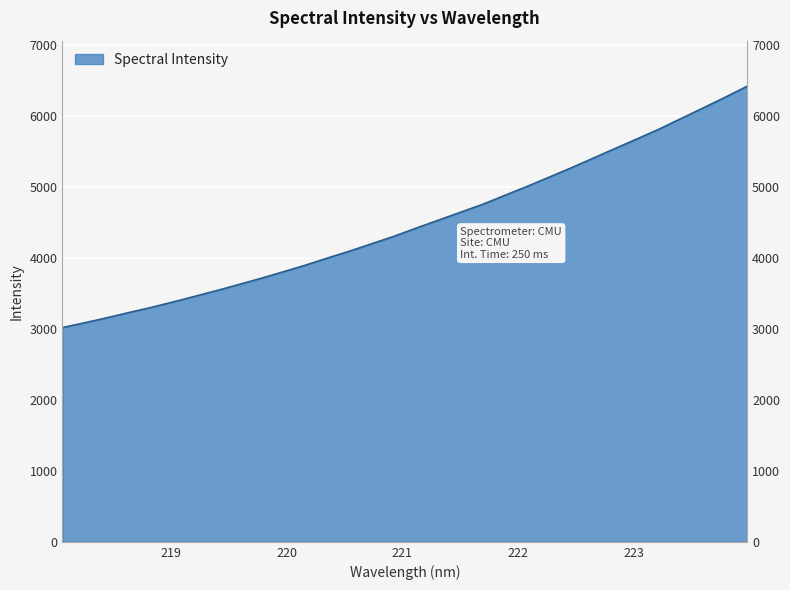

Rank the categories by value from lowest to highest.

218.0596, 218.2508, 218.442, 218.6332, 218.8244, 219.0156, 219.2067, 219.3979, 219.589, 219.7801, 219.9712, 220.1623, 220.3533, 220.5444, 220.7354, 220.9264, 221.1174, 221.3083, 221.4993, 221.6902, 221.8812, 222.0721, 222.263, 222.4538, 222.6447, 222.8355, 223.0264, 223.2172, 223.408, 223.5987, 223.7895, 223.9802